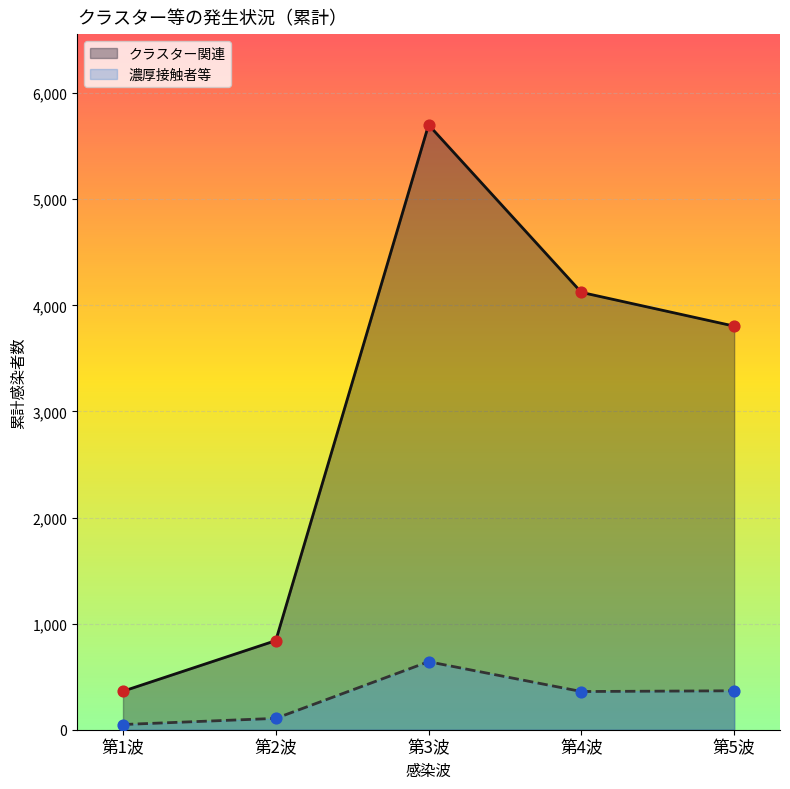

What is the total value across all series at 第5波?

4171